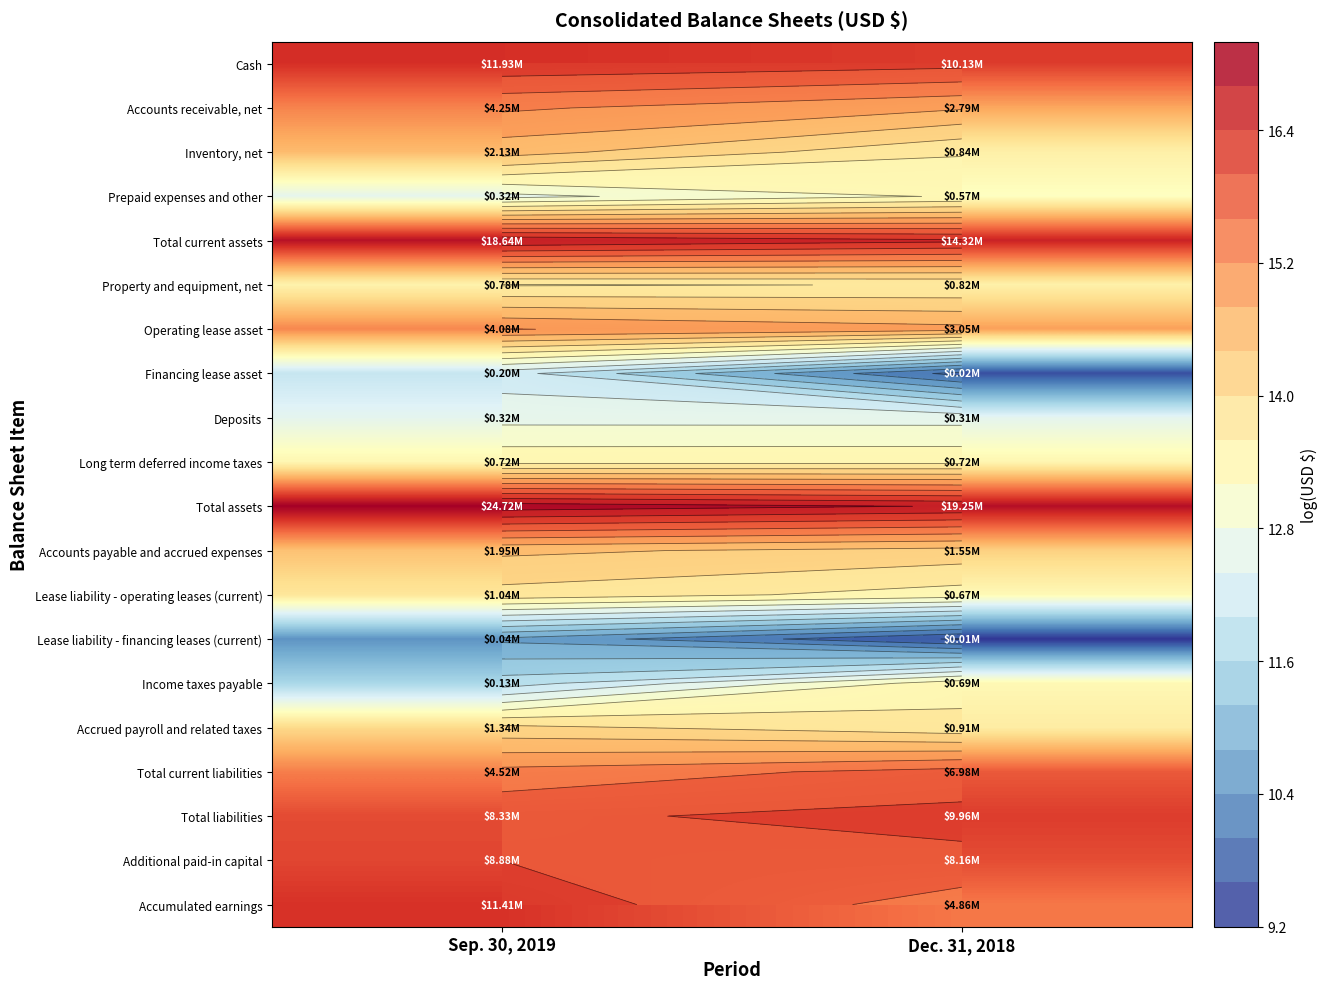

At how many categories does at least one series exceed 10?

2